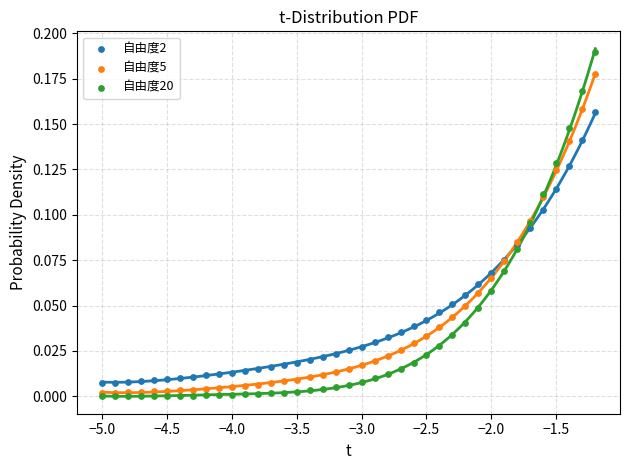

Which series has the widest spread of Y values?

自由度20